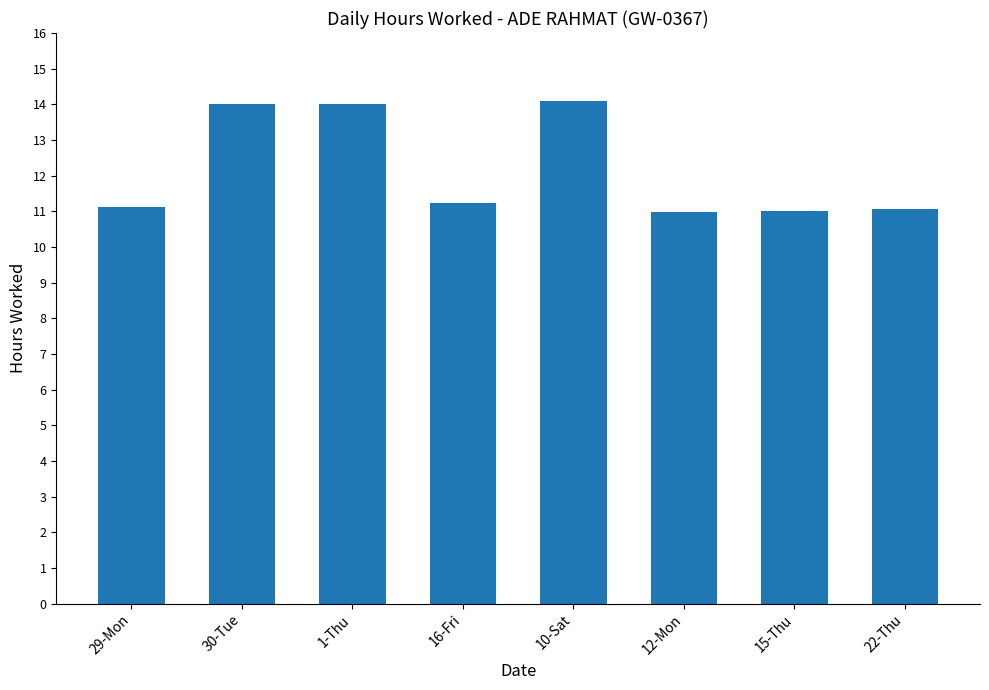

What is the smallest value displayed?

11.0